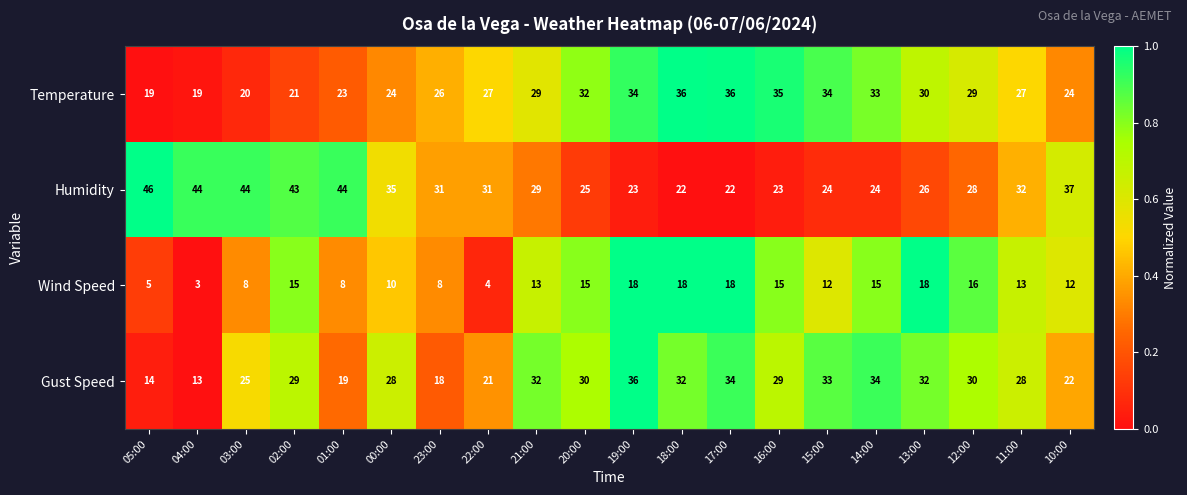

How many data points in Wind Speed are less than 13?

9